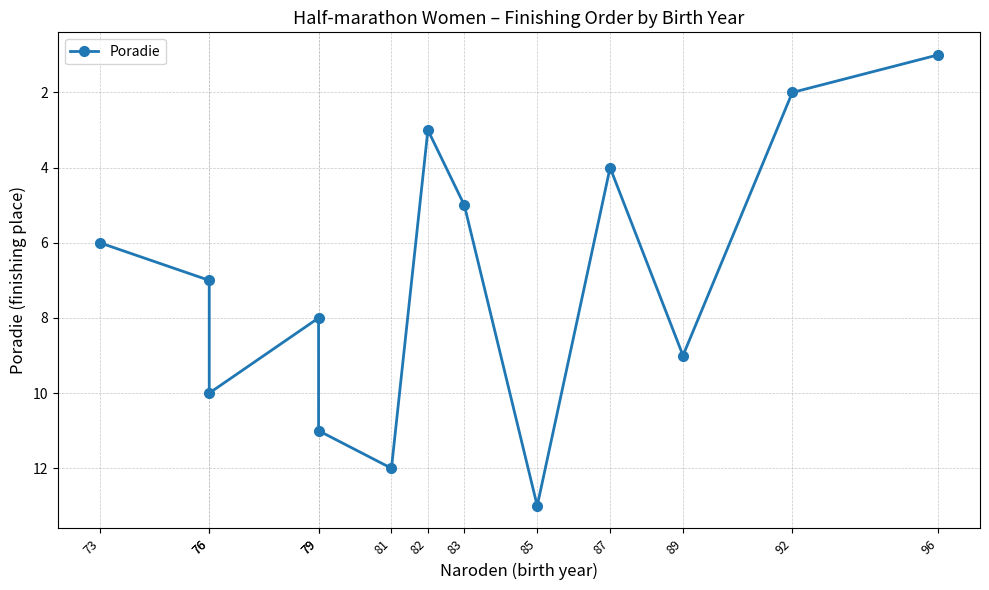

How many values are below 7?

6